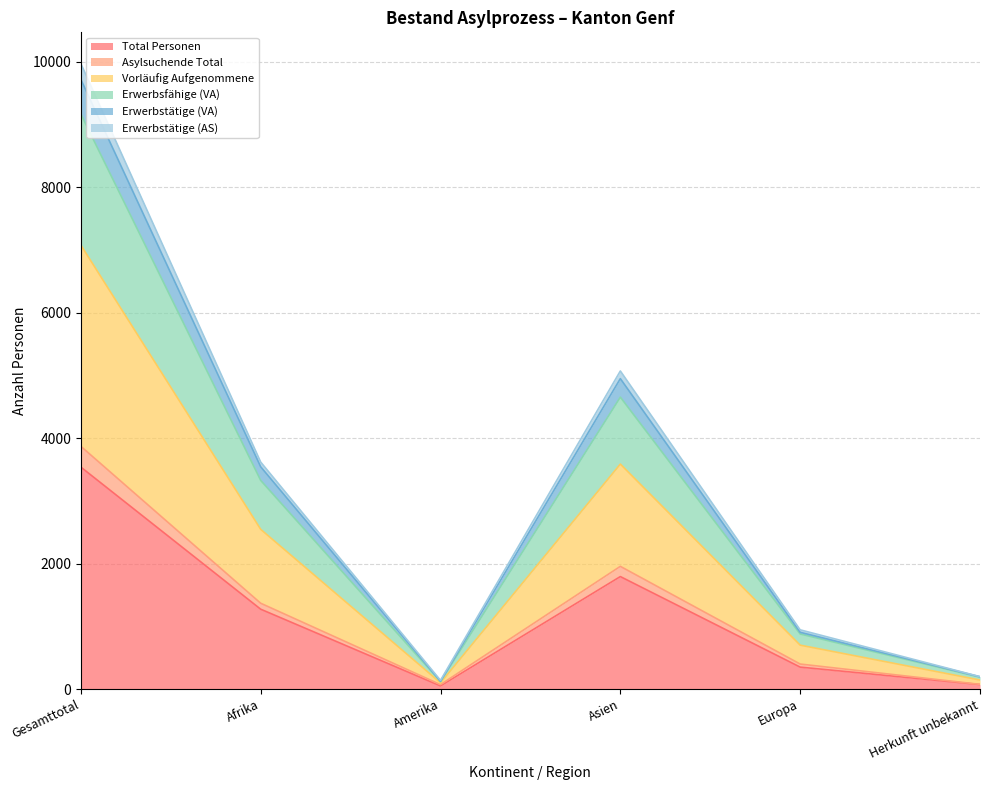

What is the label of the 4th point from the right?

Amerika